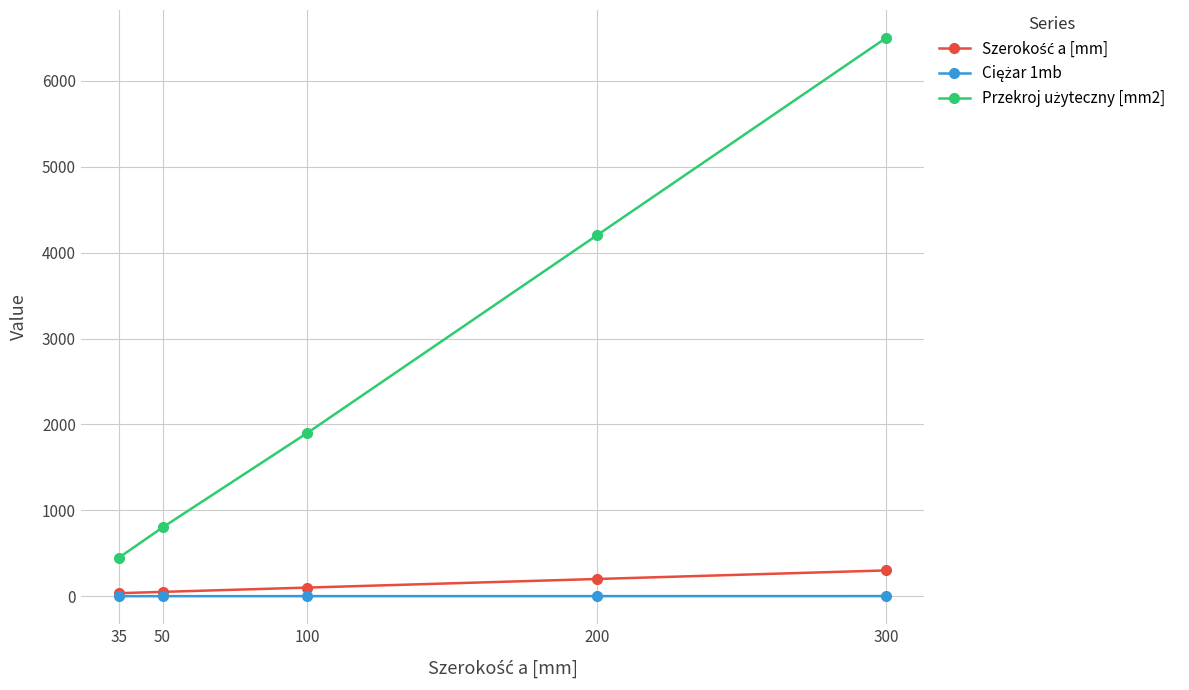

Which category has the highest value across all series?

300